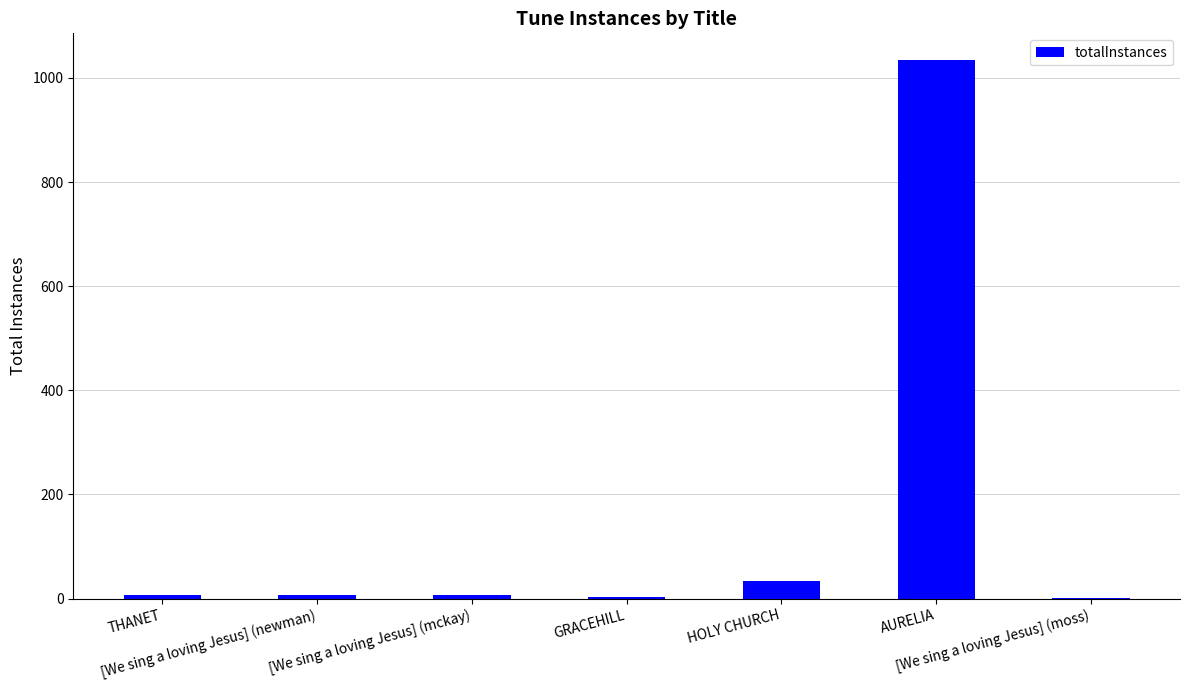

What is the maximum value shown in the chart?

1034